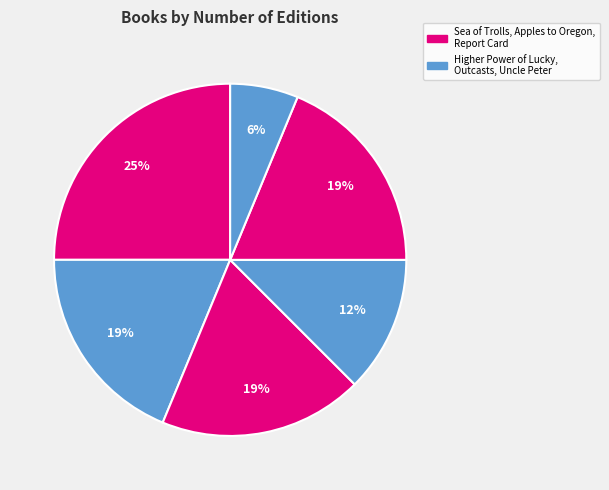

How many segments does this pie chart have?

6